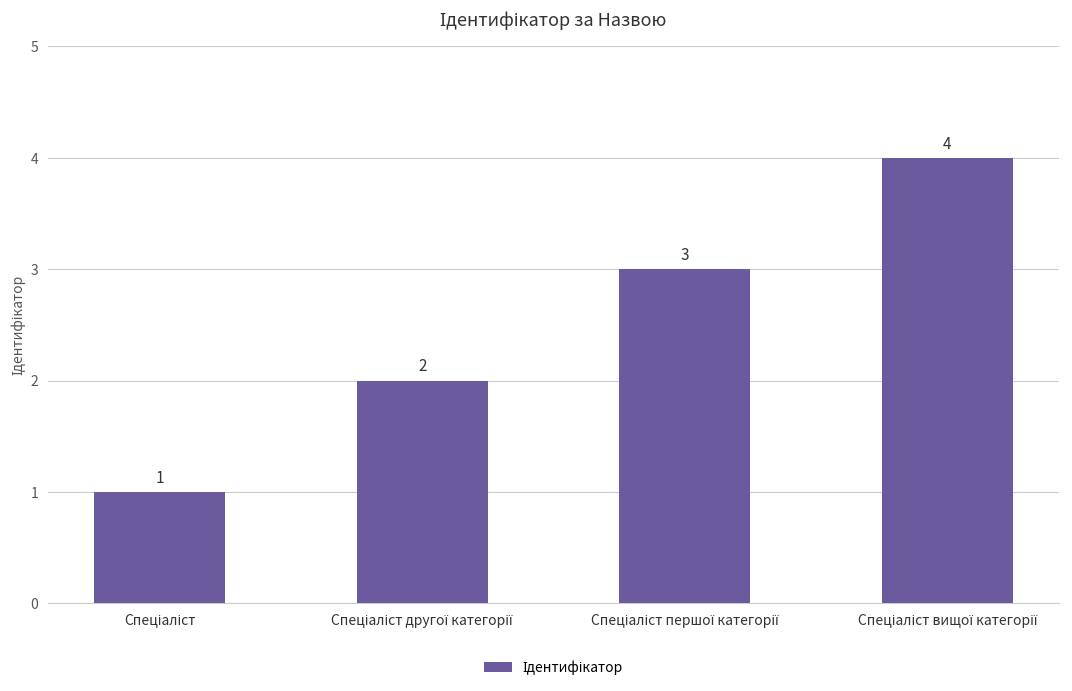

Count the values in the range 2 to 4.

3